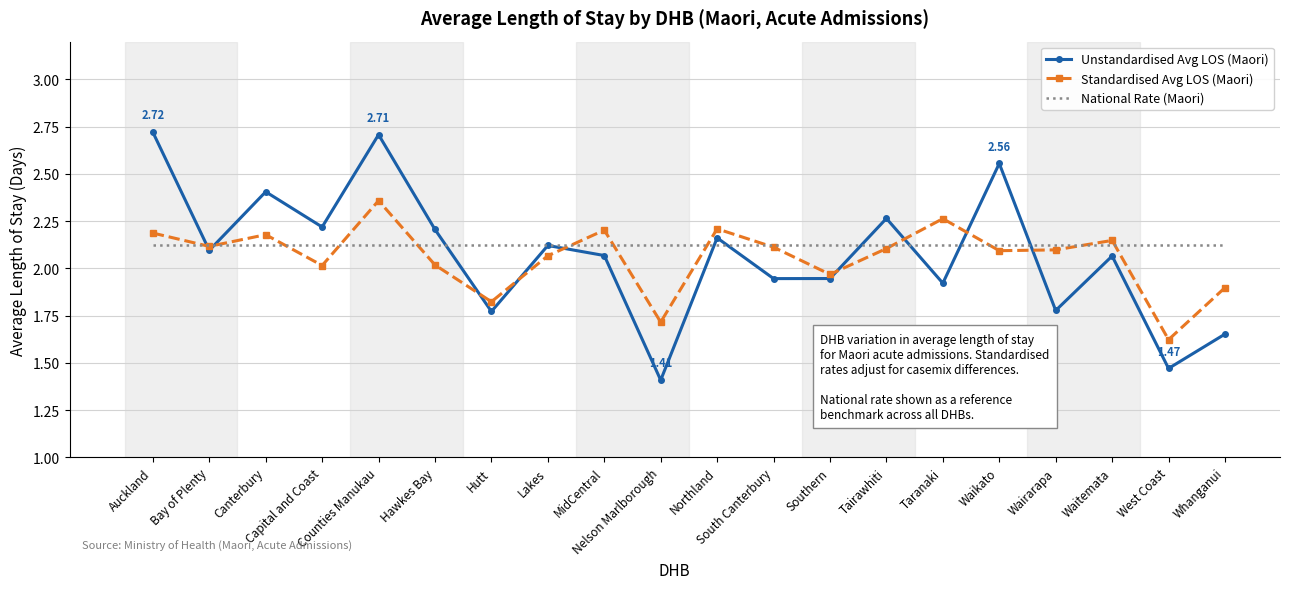

Which series has the widest spread of values?

Unstandardised Avg LOS (Maori)